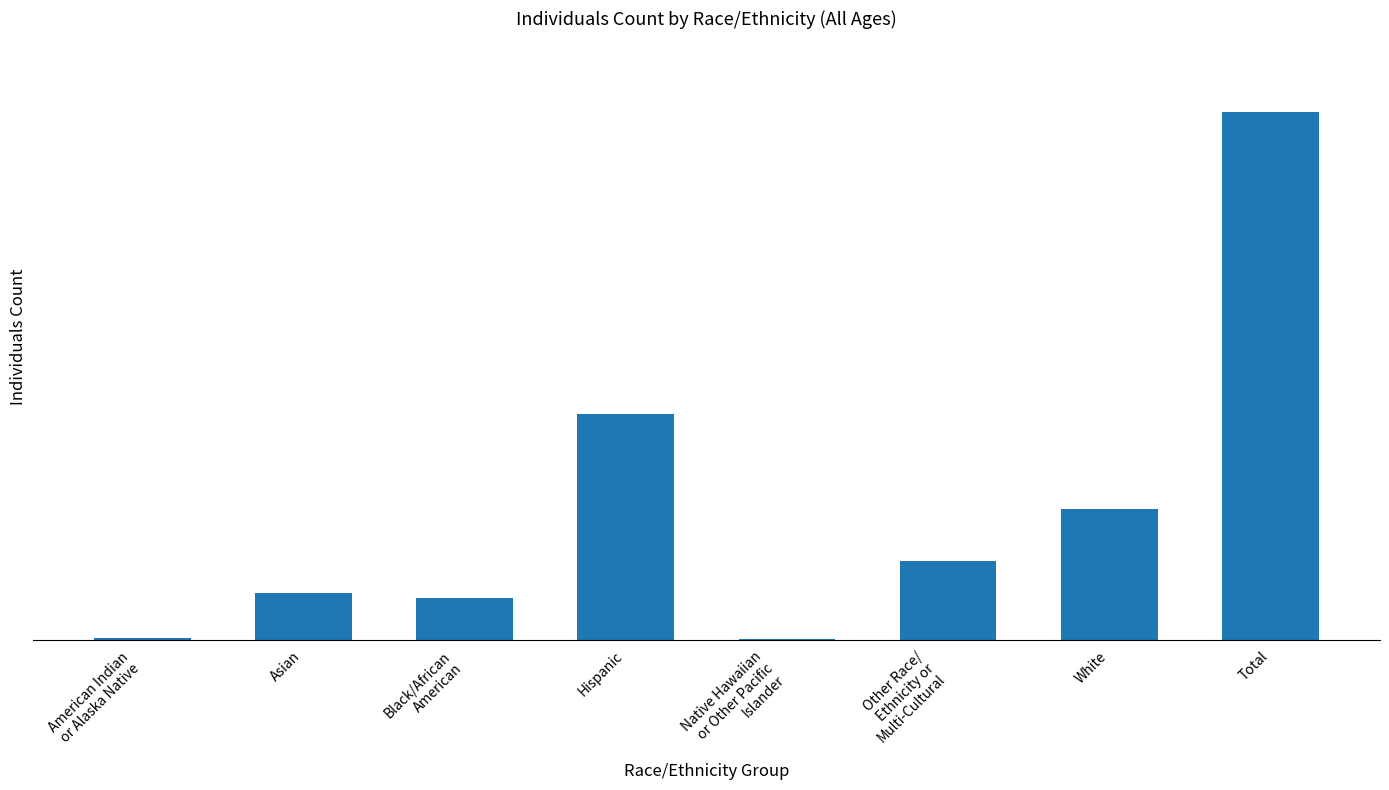

Reading right to left, what are all the values shown in this chart?

504828	125572	75733	979	215937	40142	44747	1718